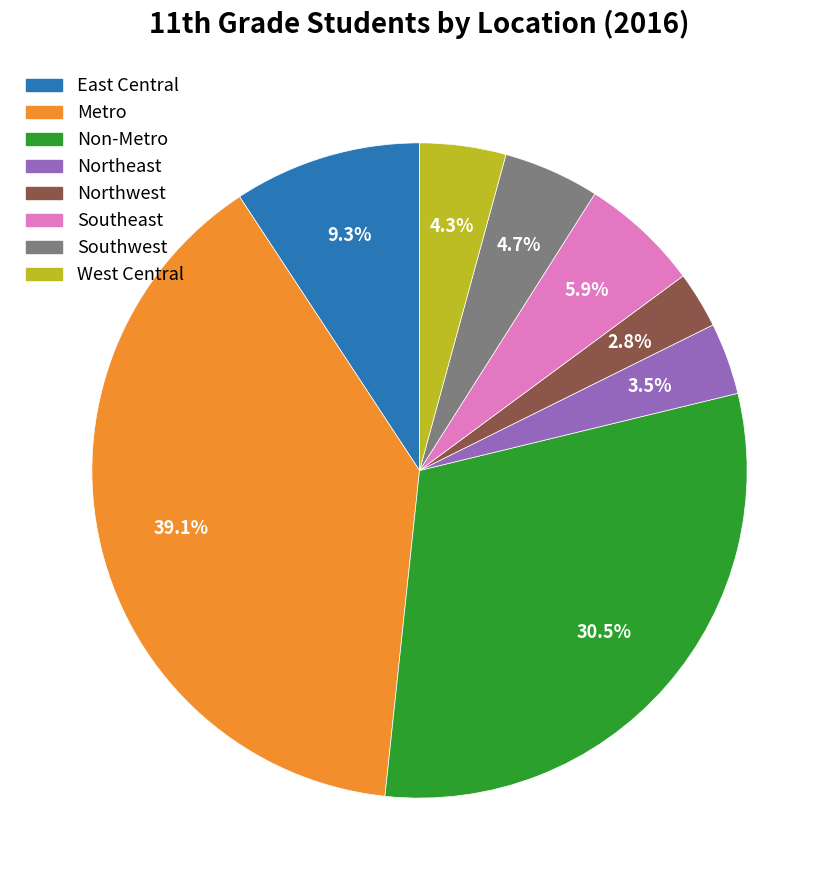

Is there any slice that represents more than half of the pie?

No